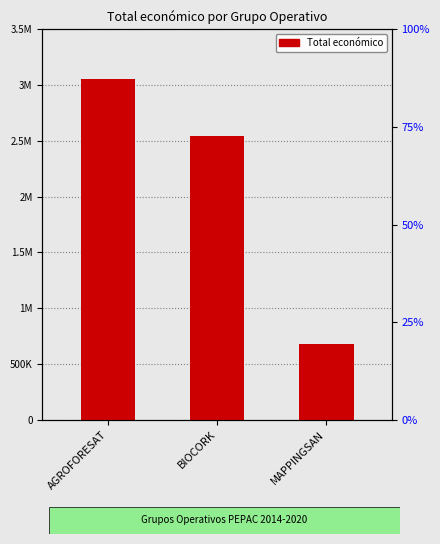

Reading right to left, extract all data points from this chart.

MAPPINGSAN=677425	BIOCORK=2546283	AGROFORESAT=3051573